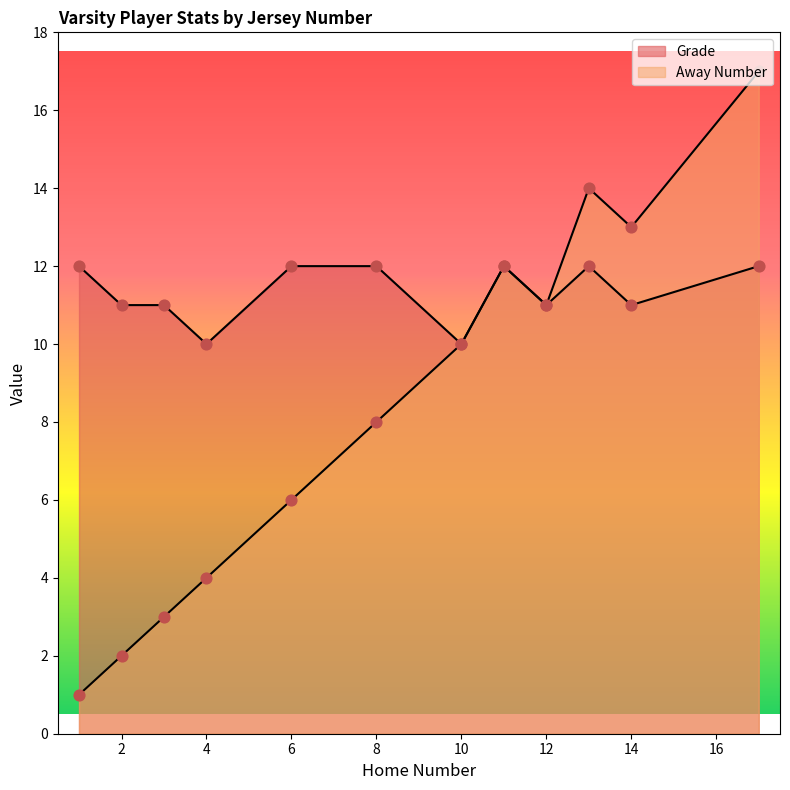

At which category is the sum across all series the highest?

17